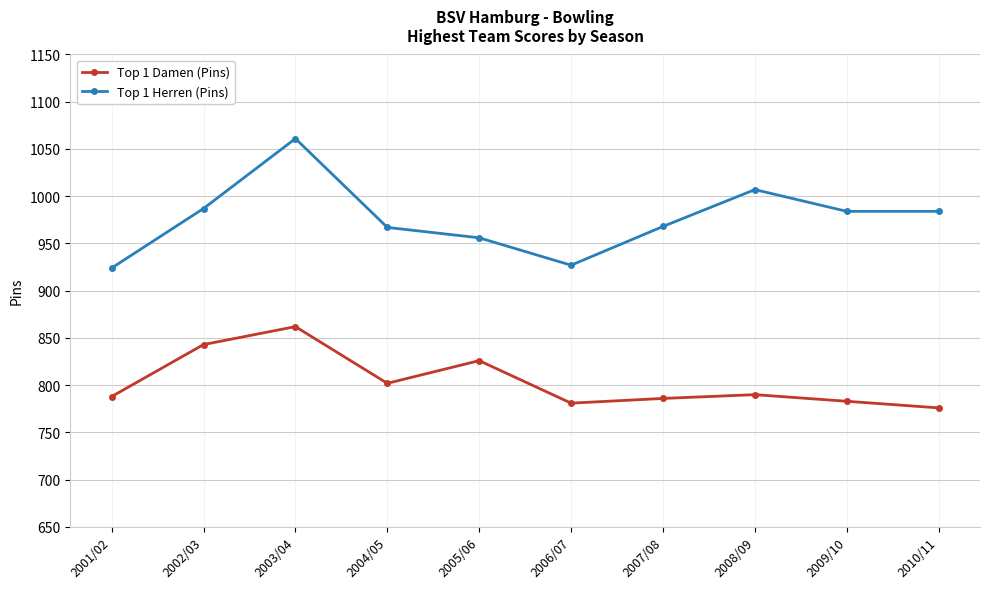

What is the total value across all series at 2004/05?

1769